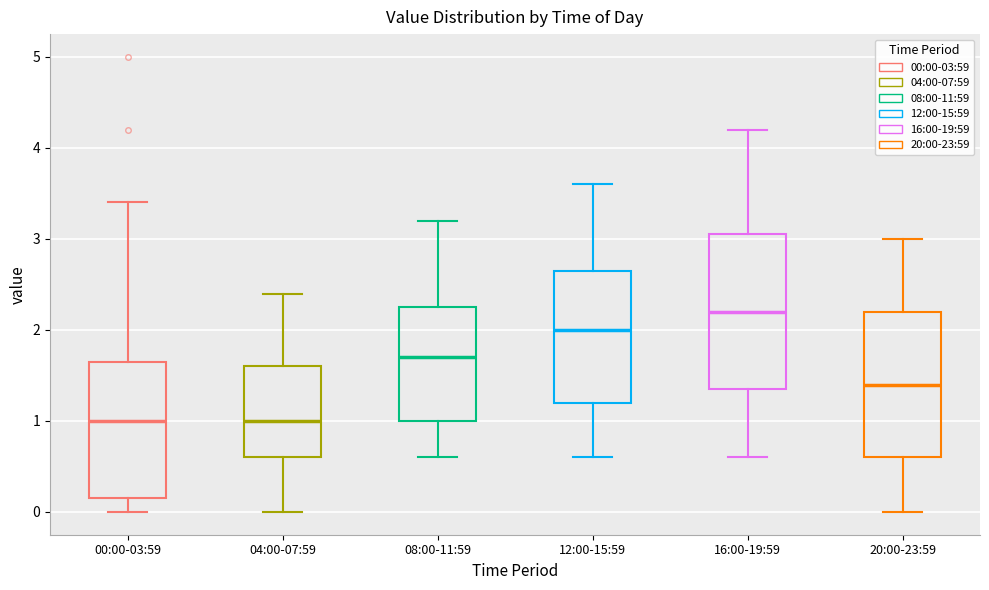

Reading left to right, read every box against the y-axis: the position of its median line, the range the box covers, and the ends of its whiskers. The values are not printed on the chart, so give them approximately, as read against the axis.

00:00-03:59: median 1.0, box 0.2 to 1.7, whiskers 0.0 to 3.4
04:00-07:59: median 1.0, box 0.6 to 1.6, whiskers 0.0 to 2.4
08:00-11:59: median 1.7, box 1.0 to 2.3, whiskers 0.6 to 3.2
12:00-15:59: median 2.0, box 1.2 to 2.7, whiskers 0.6 to 3.6
16:00-19:59: median 2.2, box 1.4 to 3.1, whiskers 0.6 to 4.2
20:00-23:59: median 1.4, box 0.6 to 2.2, whiskers 0.0 to 3.0